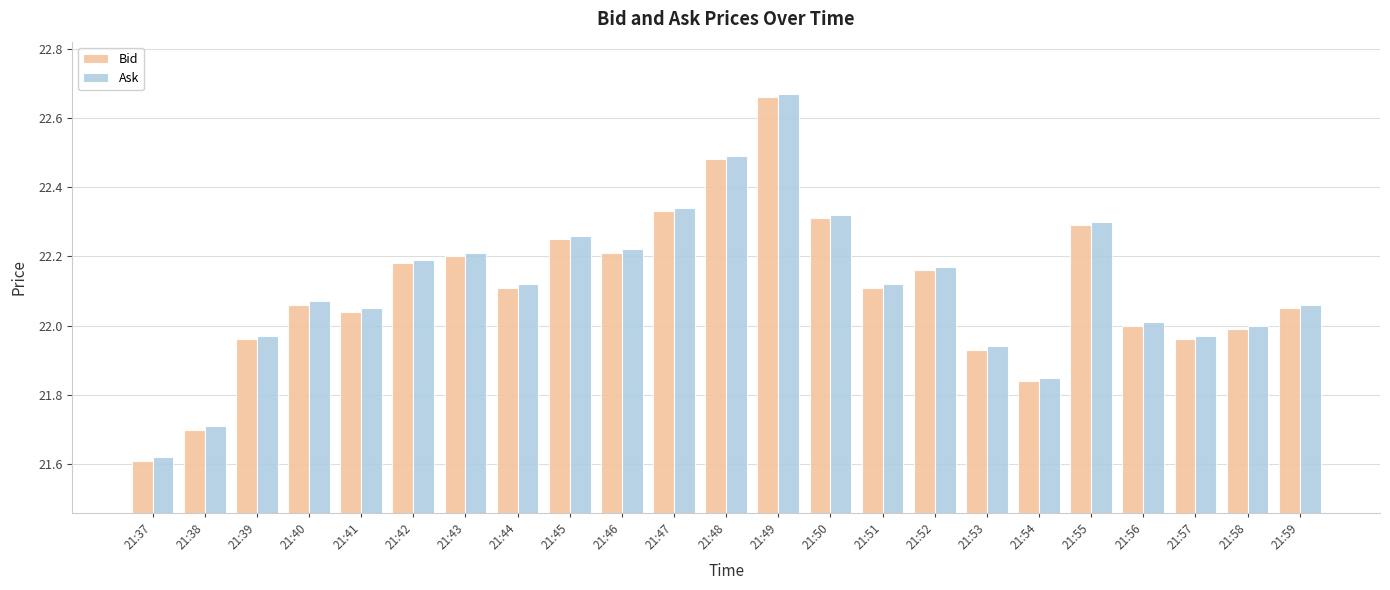

Is it true that Ask equals 22.3 at 21:50?

True